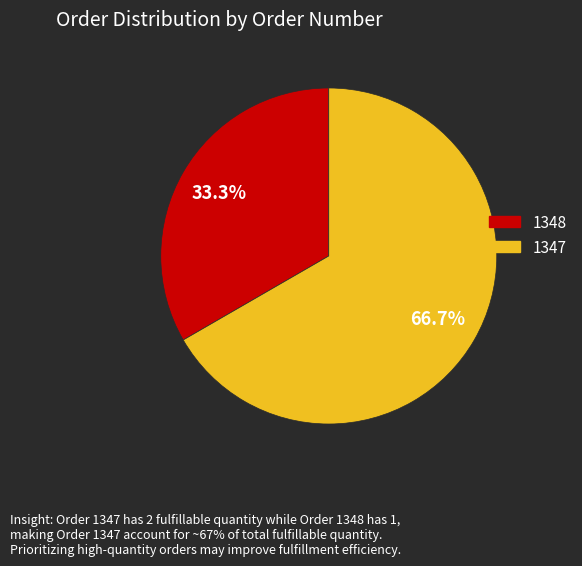

The 1347 slice represents 72% of the pie. True or false?

False